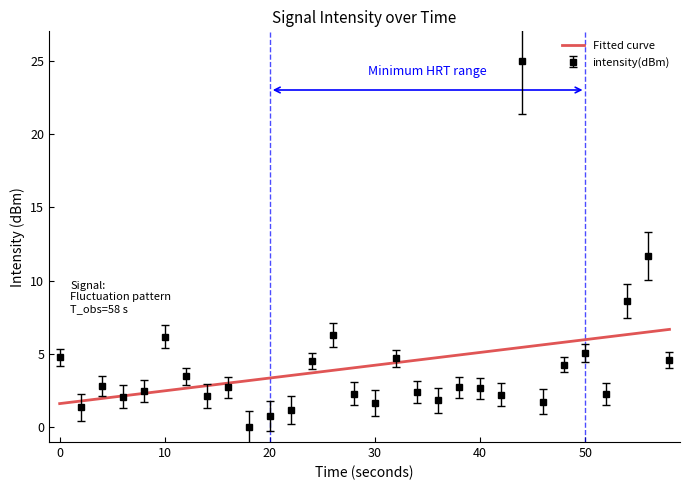

At which category does the chart reach its minimum across all series?

18